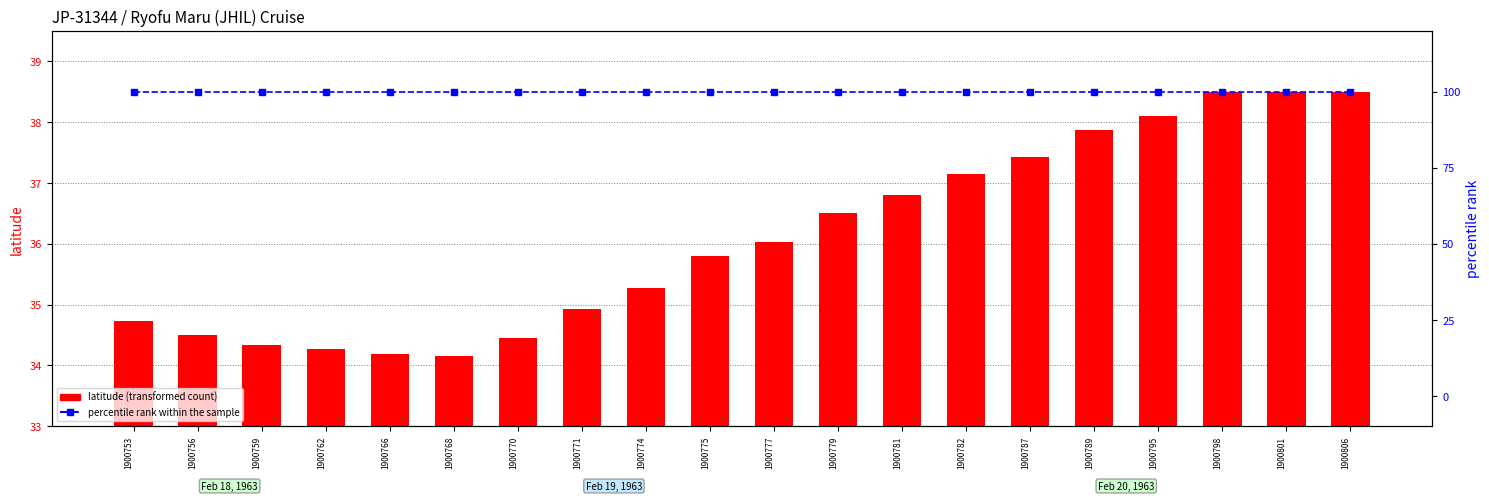

The percentile rank within the sample series shows 100.0 at 1900766. True or false?

True